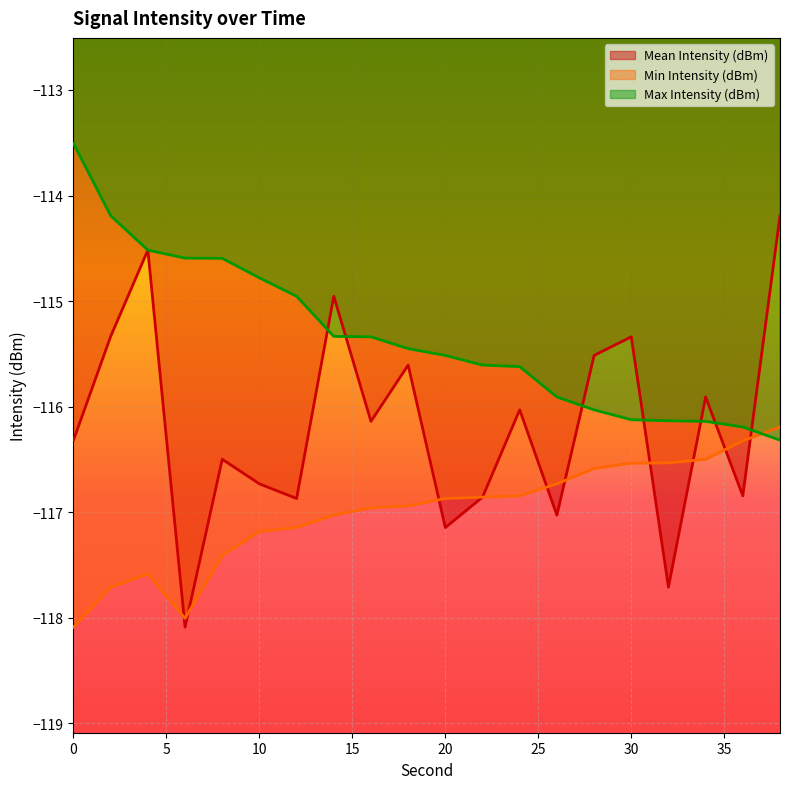

The value of Mean Intensity (dBm) at 20 is -117.1. True or false?

True